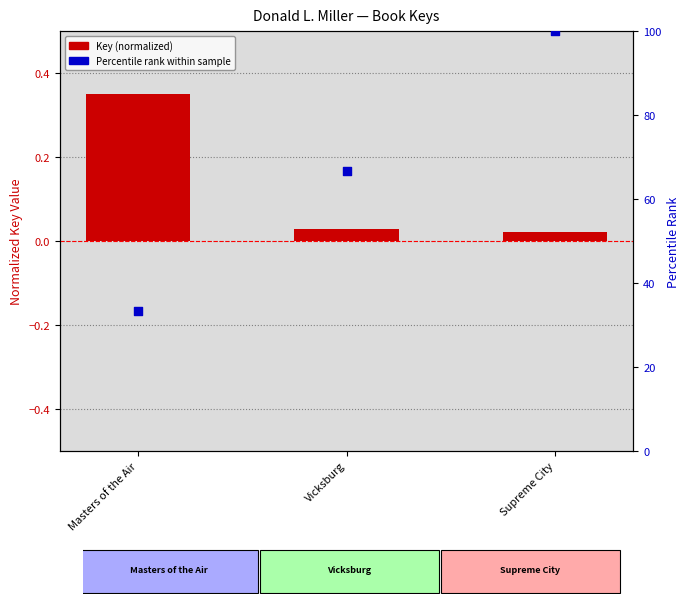

Which series contains the lowest Y value?

Key (normalized)